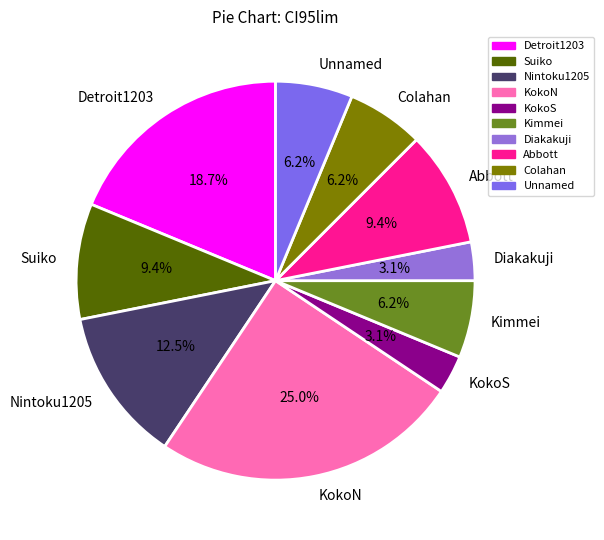

The Suiko slice represents 9% of the pie. True or false?

True